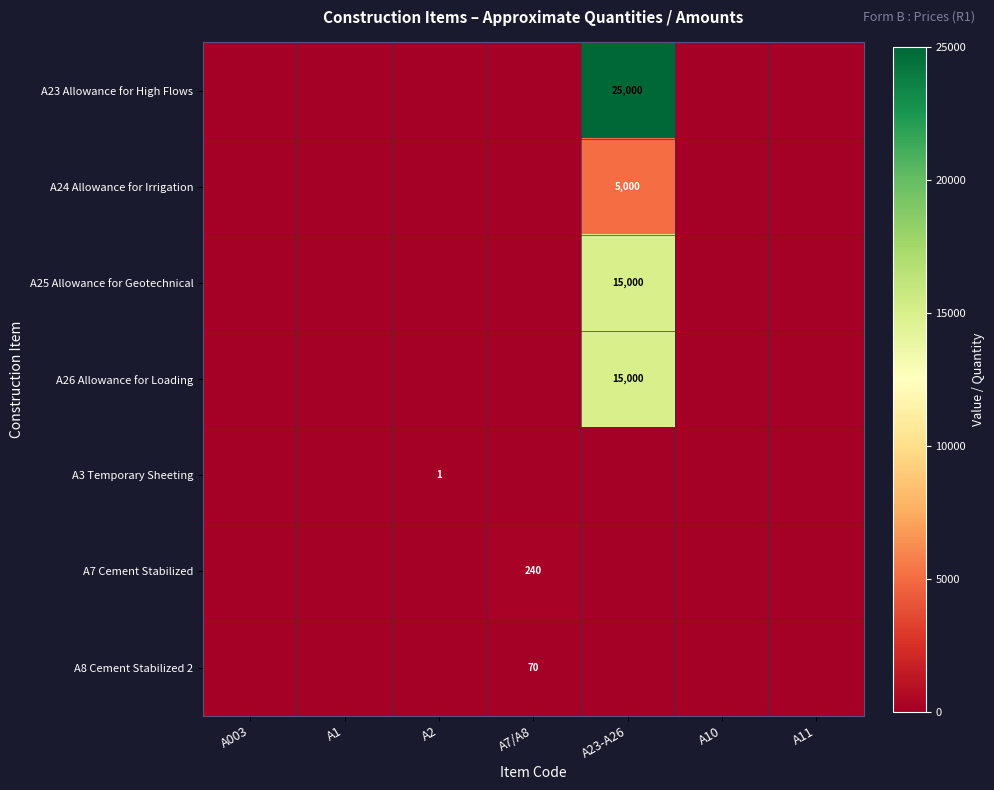

At which category is the sum across all series the highest?

A23-A26